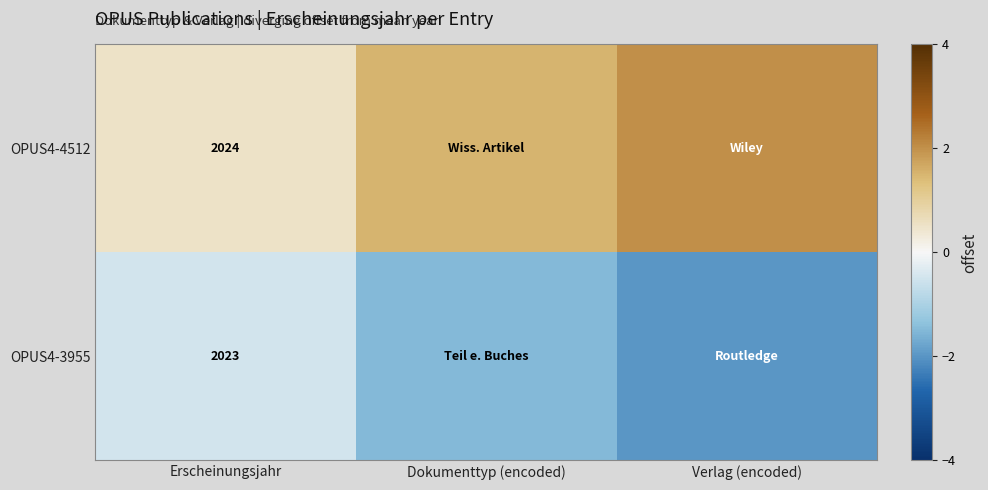

Is it true that OPUS4-4512 equals 2755.5 at Erscheinungsjahr?

False